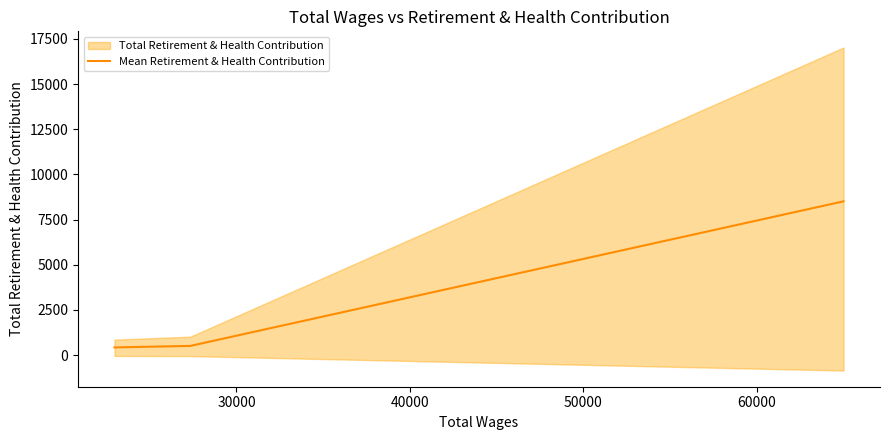

What is the highest value of the Mean Retirement & Health Contribution series?

8510.0